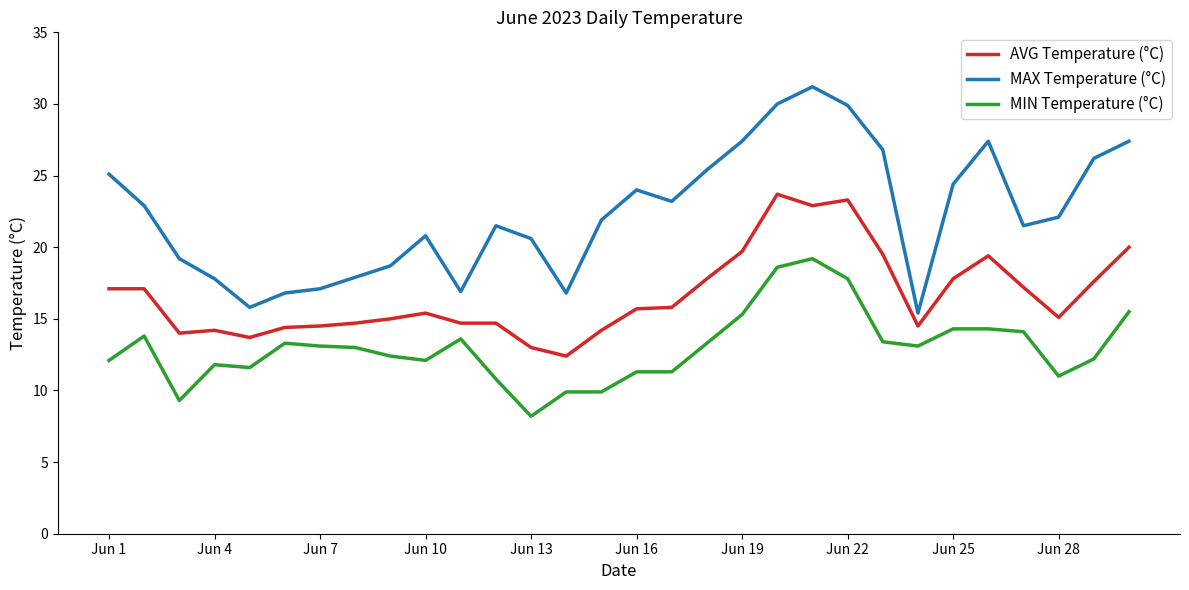

Which series has the largest total across all categories?

MAX Temperature (°C)